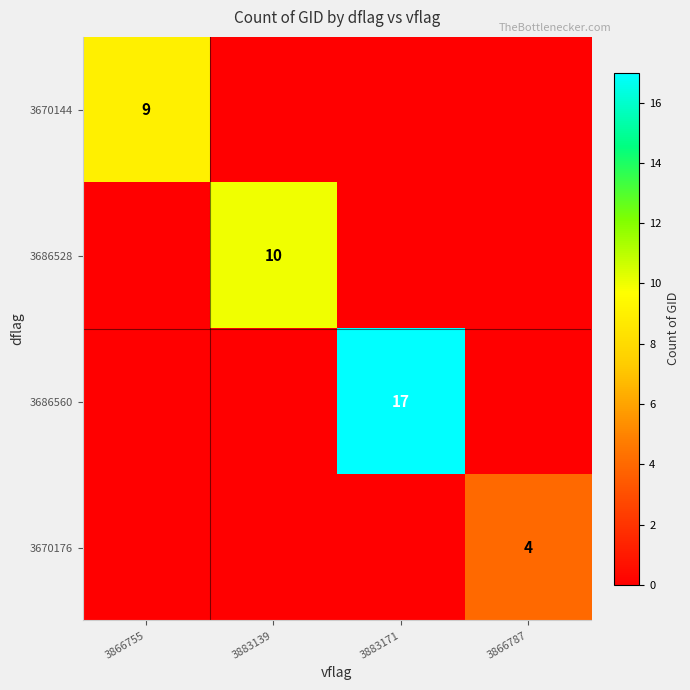

At which category is the sum across all series the highest?

3883171